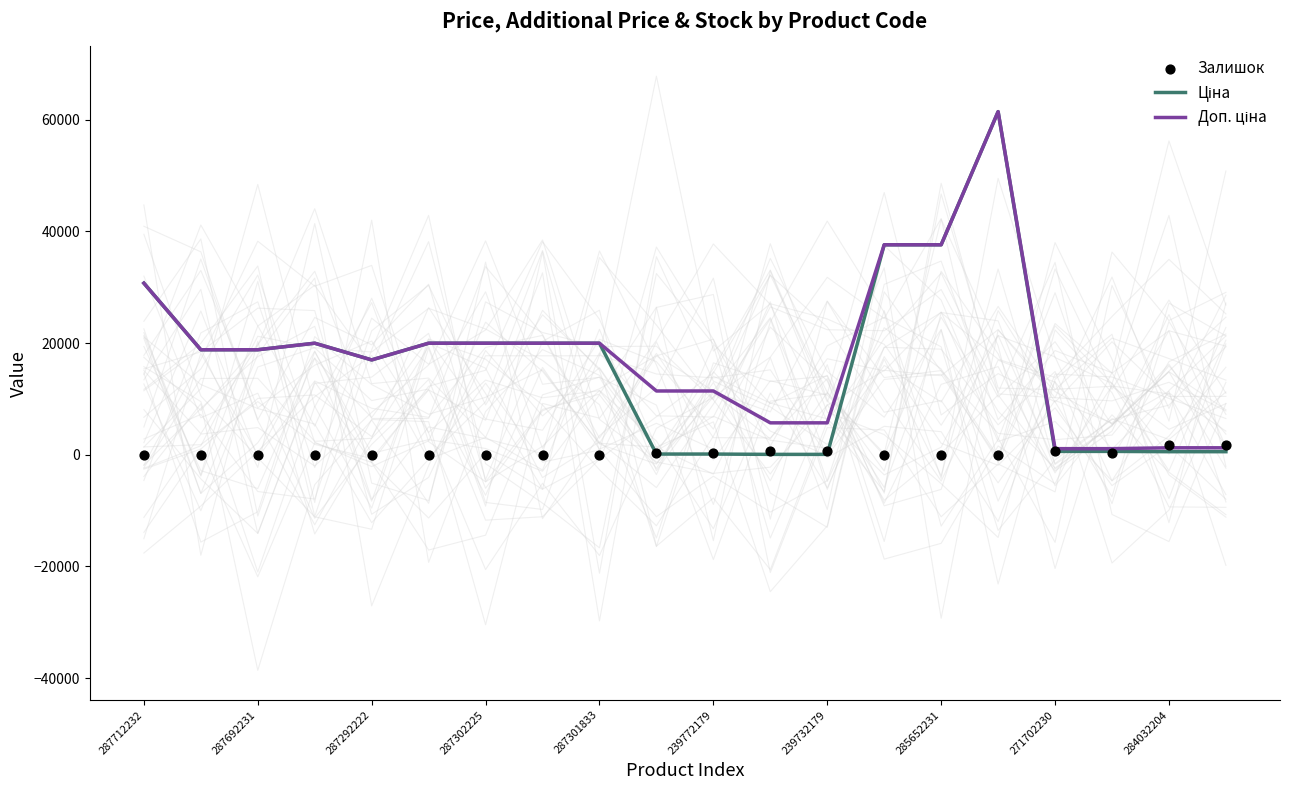

Which series has the largest Y range (max minus min)?

Ціна